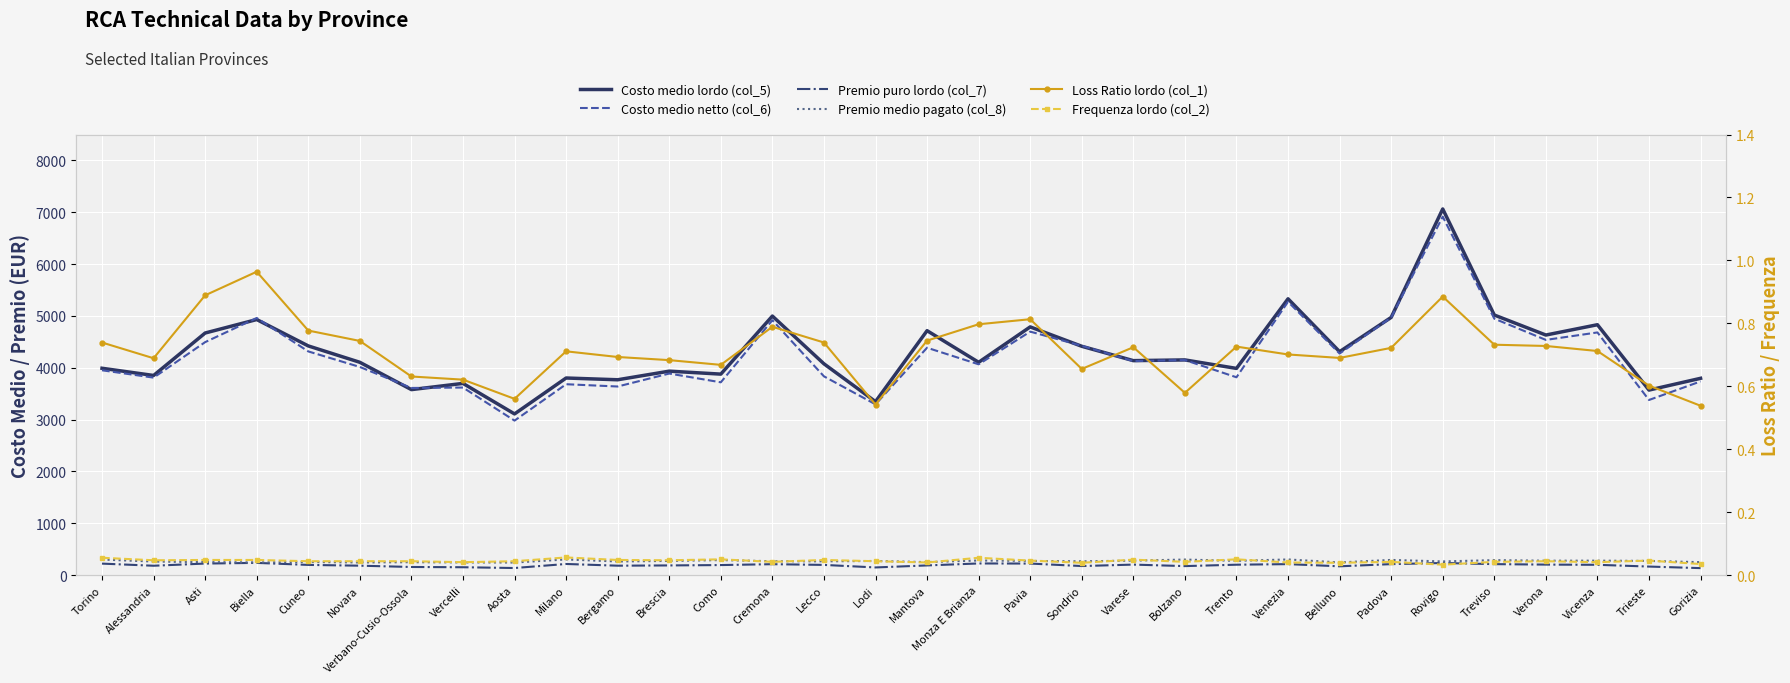

How many distinct data groups are displayed?

6